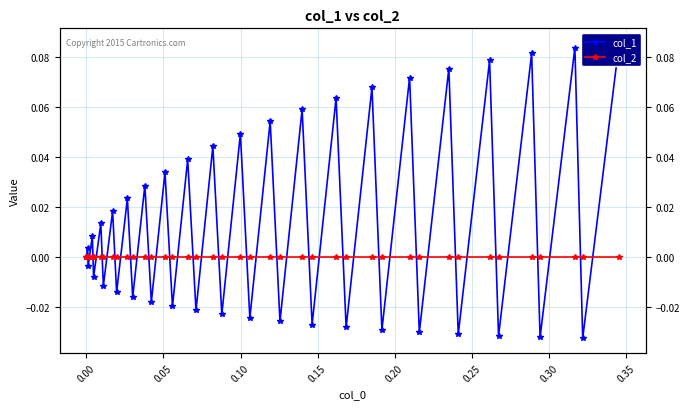

Reading left to right, extract all data points from this chart.

col_1: 0.0	0.0	-0.0	0.0	-0.0	0.0	-0.0	0.0	-0.0	0.0	-0.0	0.0	-0.0	0.0	-0.0	0.0	-0.0	0.0	-0.0	0.0	-0.0	0.1	-0.0	0.1	-0.0	0.1	-0.0	0.1	-0.0	0.1	-0.0	0.1	-0.0	0.1	-0.0	0.1	-0.0	0.1	-0.0	0.1
col_2: 0.0	0.0	0.0	0.0	0.0	0.0	0.0	0.0	0.0	0.0	0.0	0.0	0.0	0.0	0.0	0.0	0.0	0.0	0.0	0.0	0.0	0.0	0.0	0.0	0.0	0.0	0.0	0.0	0.0	0.0	0.0	0.0	0.0	0.0	0.0	0.0	0.0	0.0	0.0	0.0